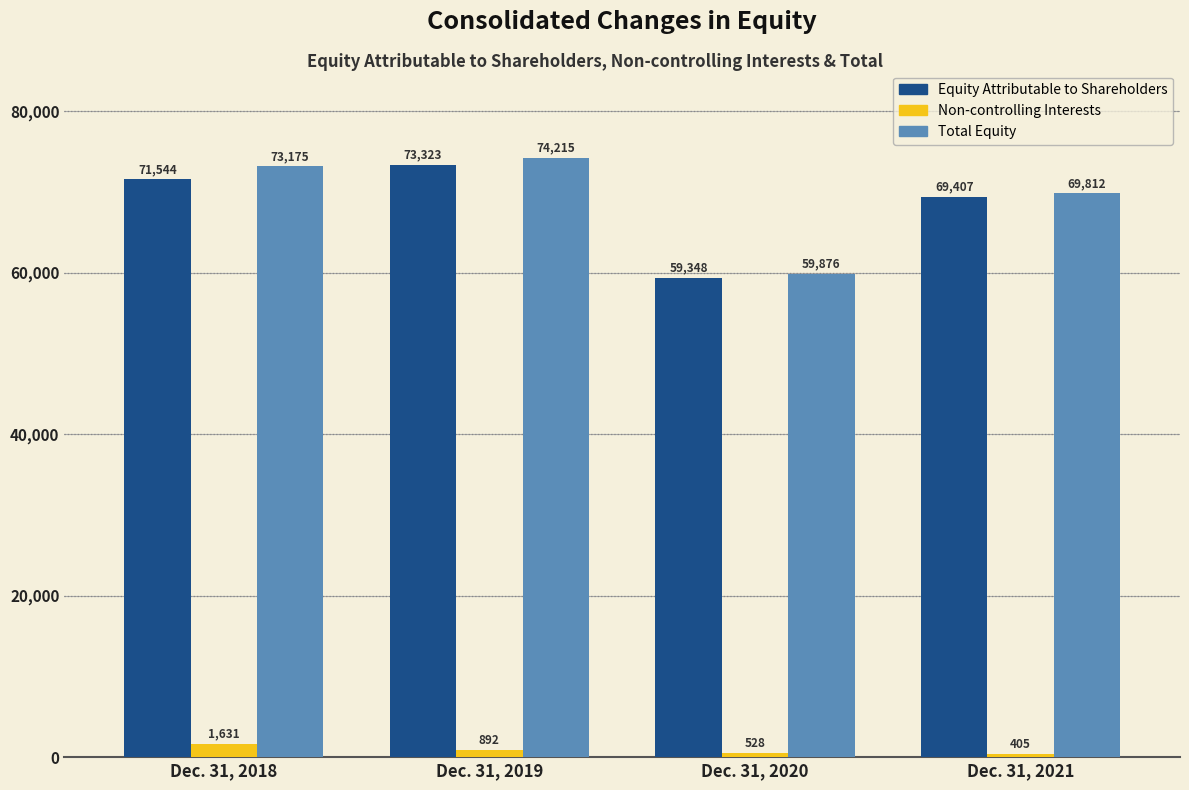

What is the value of the Equity Attributable to Shareholders bar at the 4th from the left?

69407